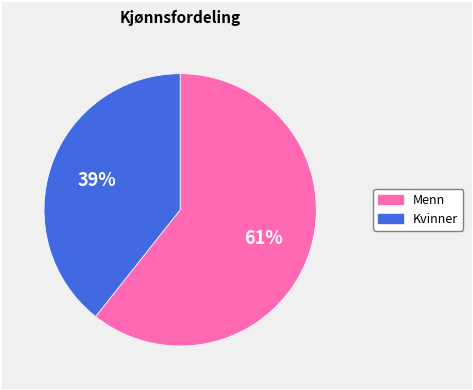

To the nearest percent, what percentage of the pie is Menn?

61%